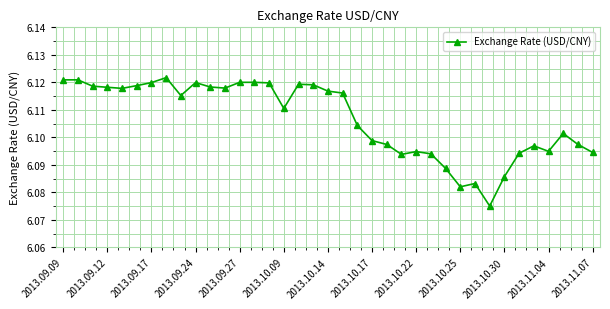

How many values are between 6 and 7?

37